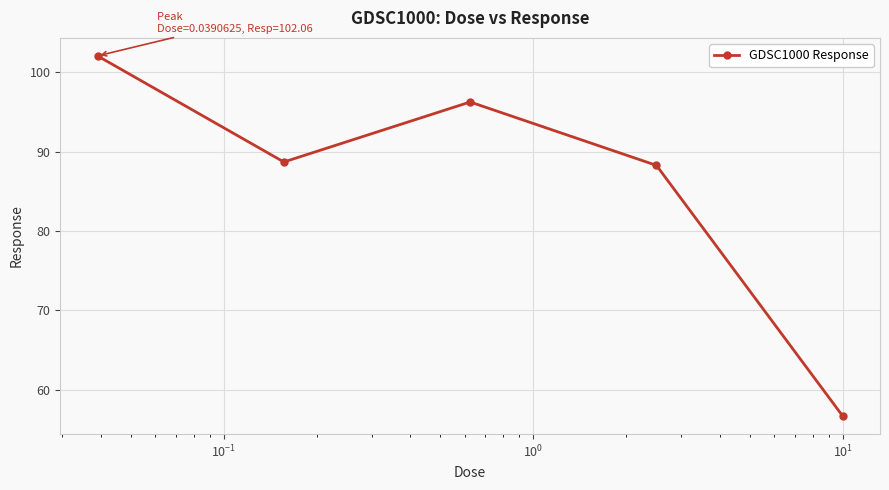

What is the difference between the maximum and second lowest values?

13.8